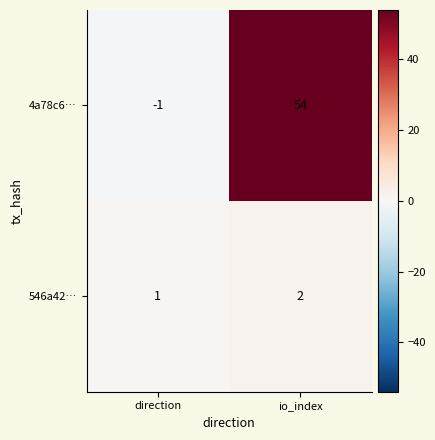

What is the difference between the 4a78c6… values at io_index and direction?

55